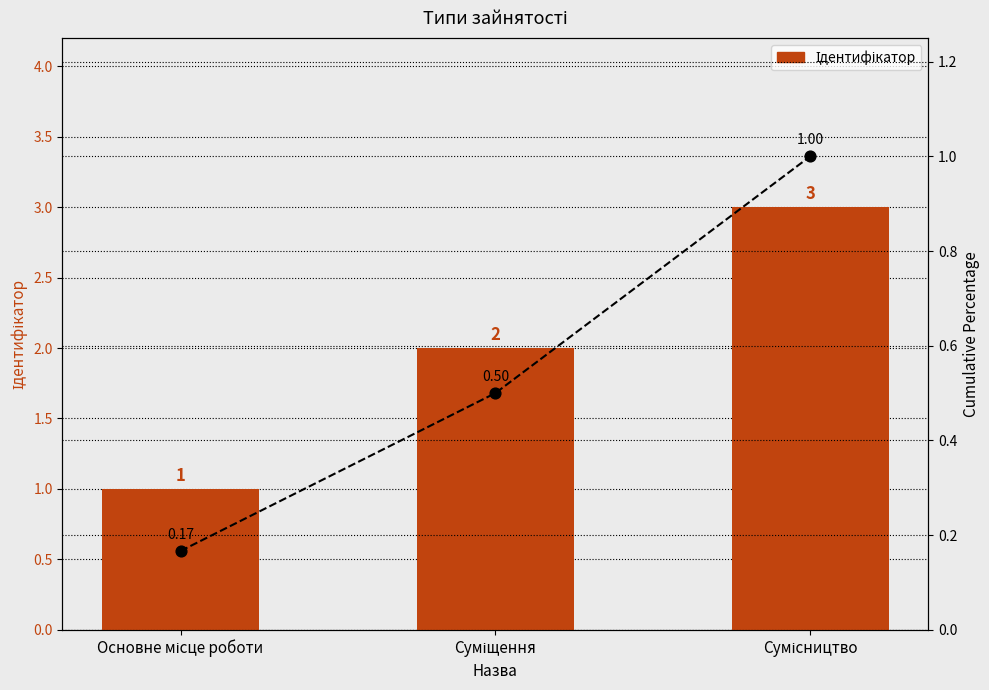

Approximately how many times larger is the value at Основне місце роботи compared to Суміщення?

0.5